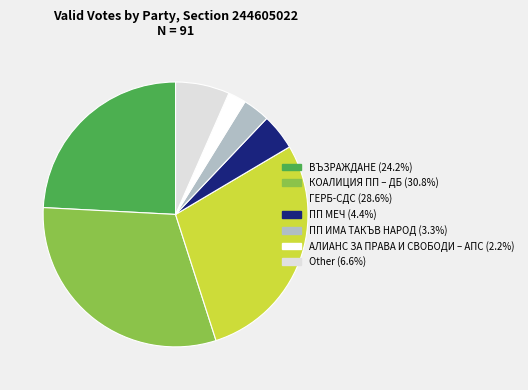

Does any single category account for the majority?

No